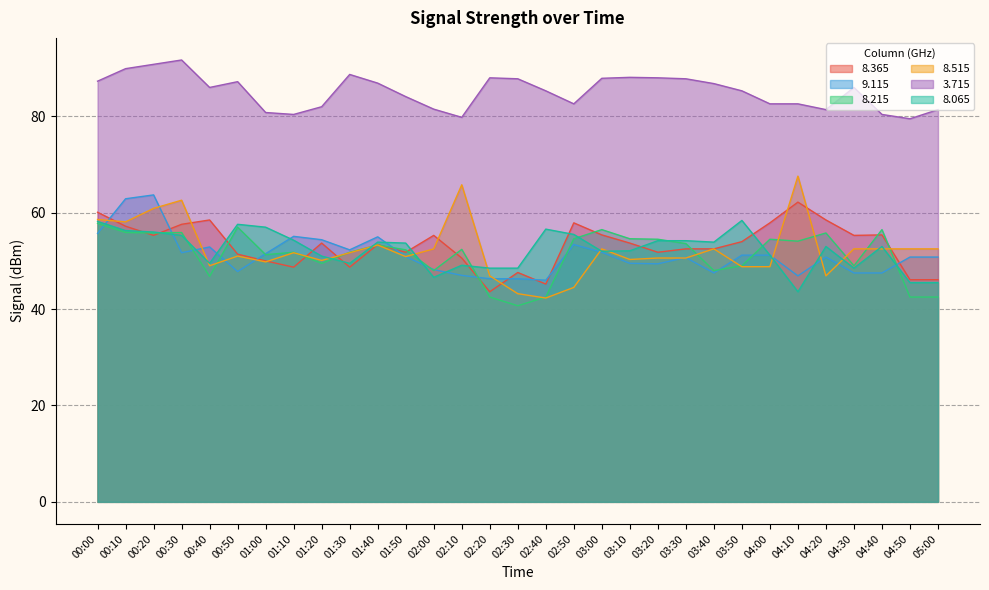

Which has a higher value, 02:30 or 04:50?

02:30